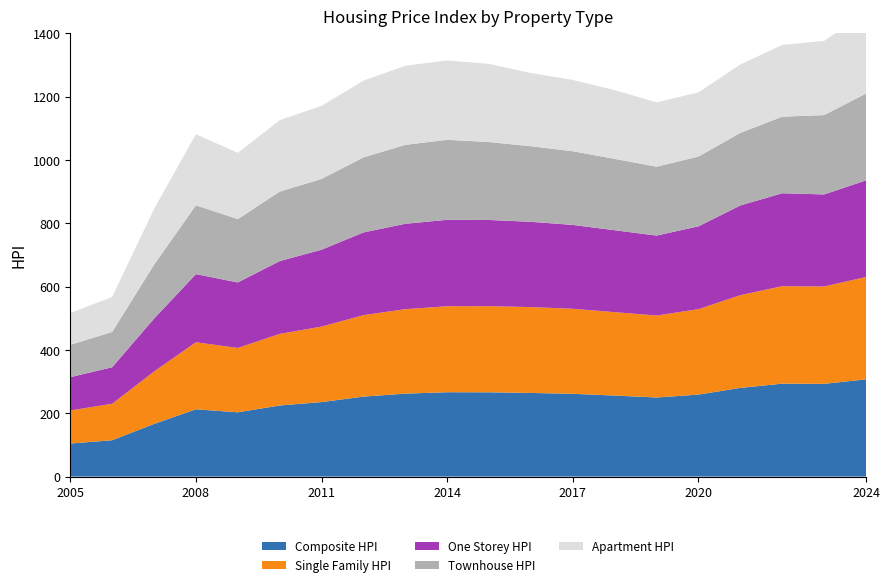

Reading left to right, transcribe all the data shown in this chart.

Composite_HPI: 2005=104.3	2006=114.8	2007=166.3	2008=212.5	2009=203.0	2010=224.5	2011=235.3	2012=252.6	2013=262.0	2014=266.4	2015=266.2	2016=264.2	2017=261.4	2018=255.9	2019=249.8	2020=259.0	2021=280.1	2022=293.5	2023=292.9	2024=307.2
Single_Family_HPI: 2005=104.5	2006=115.2	2007=165.6	2008=211.8	2009=203.3	2010=226.2	2011=238.5	2012=257.3	2013=266.8	2014=271.7	2015=272.1	2016=271.2	2017=268.6	2018=263.5	2019=258.9	2020=269.9	2021=293.0	2022=307.9	2023=307.6	2024=323.2
One_Storey_HPI: 2005=105.2	2006=115.4	2007=167.0	2008=215.2	2009=206.9	2010=229.9	2011=242.8	2012=261.2	2013=269.7	2014=273.0	2015=272.2	2016=269.3	2017=264.9	2018=258.7	2019=252.6	2020=261.5	2021=283.3	2022=293.6	2023=290.7	2024=305.2
Townhouse_HPI: 2005=102.2	2006=111.5	2007=170.3	2008=217.4	2009=200.1	2010=219.6	2011=223.5	2012=237.2	2013=249.3	2014=252.7	2015=246.2	2016=238.8	2017=232.7	2018=225.5	2019=217.5	2020=220.5	2021=229.3	2022=241.8	2023=250.7	2024=274.2
Apartment_HPI: 2005=100.2	2006=110.4	2007=175.8	2008=224.6	2009=209.2	2010=225.6	2011=230.9	2012=242.5	2013=250.0	2014=250.8	2015=246.9	2016=231.1	2017=225.3	2018=217.1	2019=203.2	2020=202.7	2021=216.1	2022=226.7	2023=234.2	2024=256.3